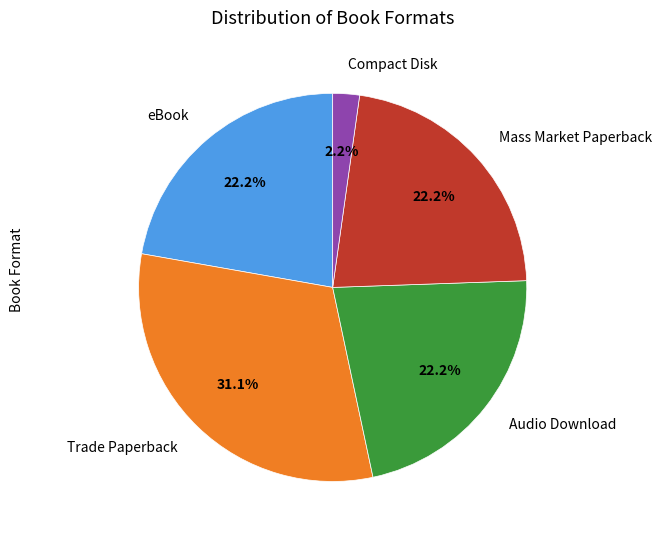

Which category has the biggest portion of the pie?

Trade Paperback